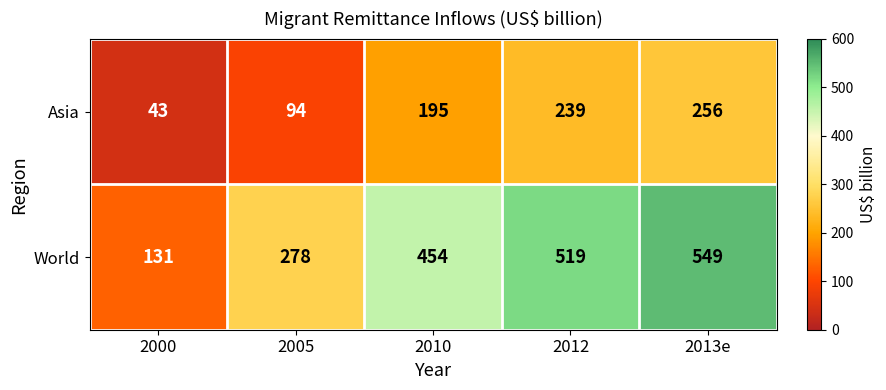

What is the sum of all Asia values?

827